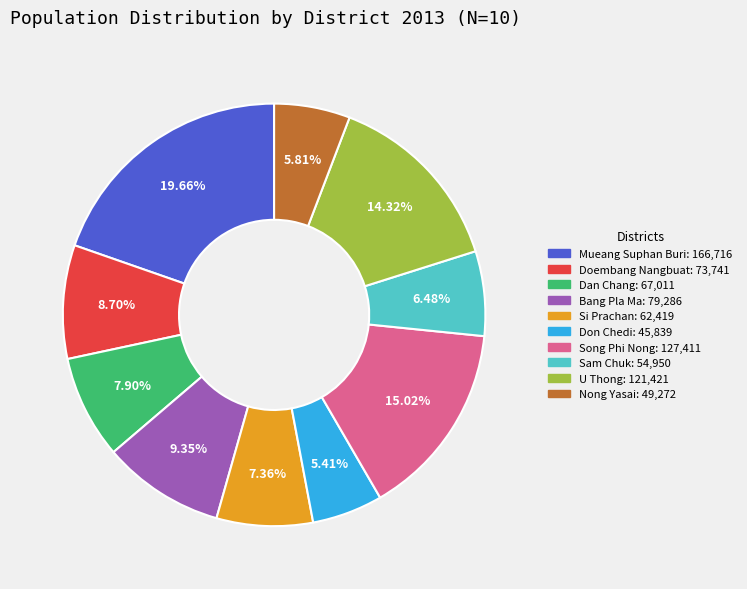

To the nearest percent, what percentage of the pie is Doembang Nangbuat?

9%